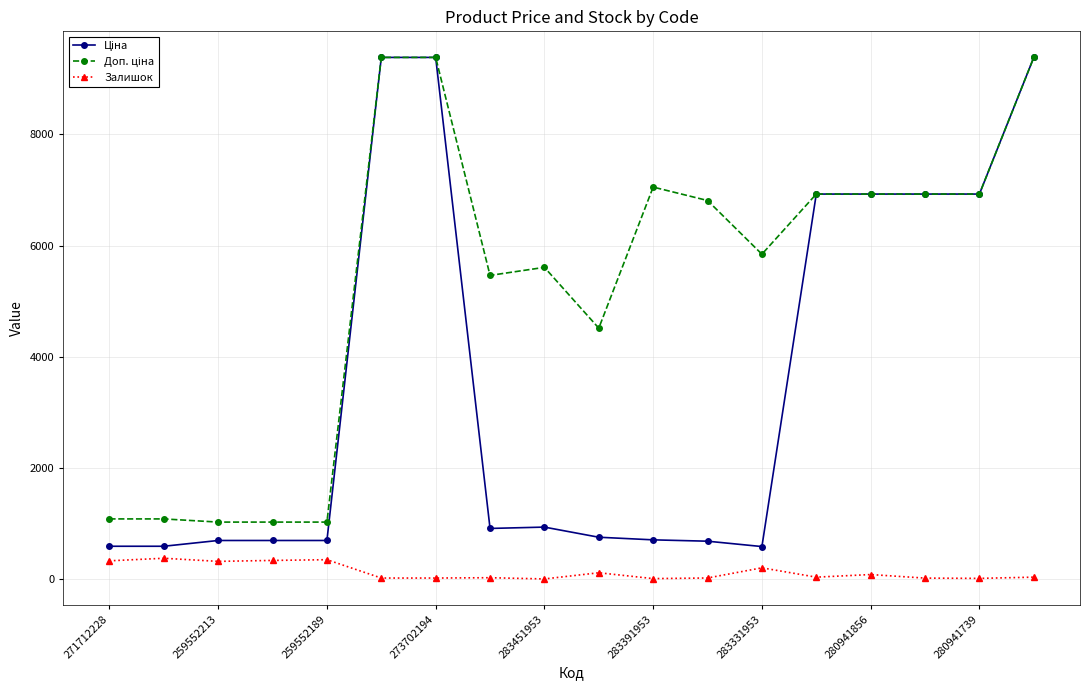

What is the maximum value shown in the chart?

9384.0